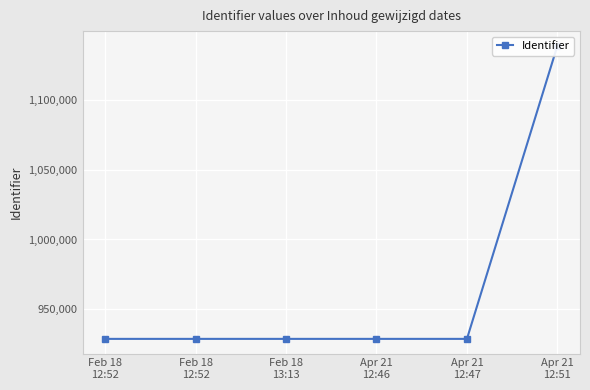

Count the number of data series in this chart.

1